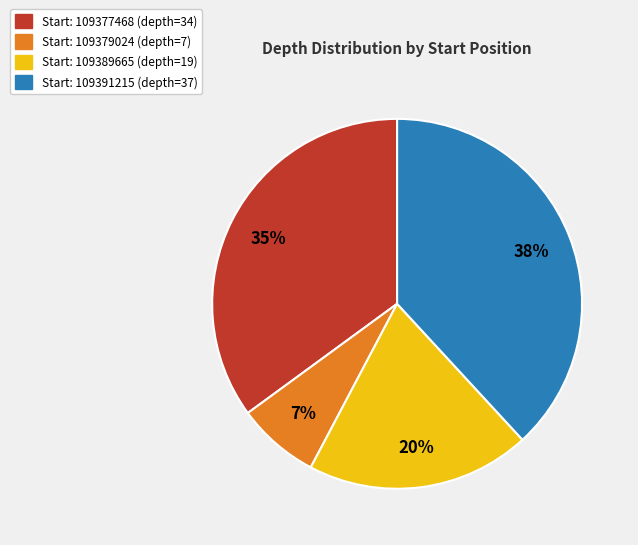

Does any single category account for the majority?

No